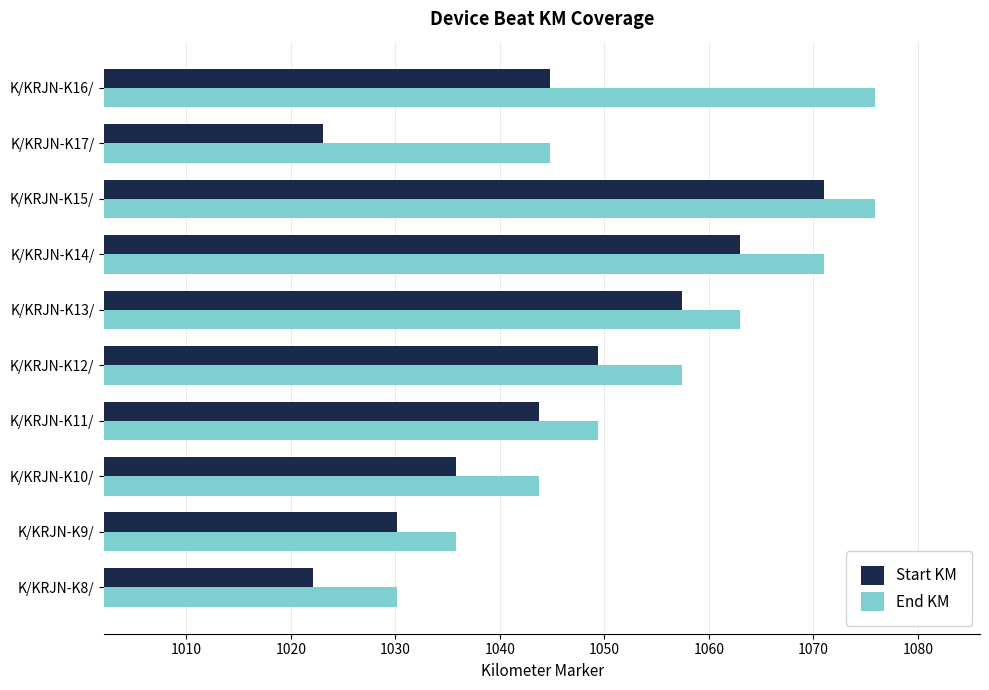

Which category has the lowest value across all series?

K/KRJN-K8/